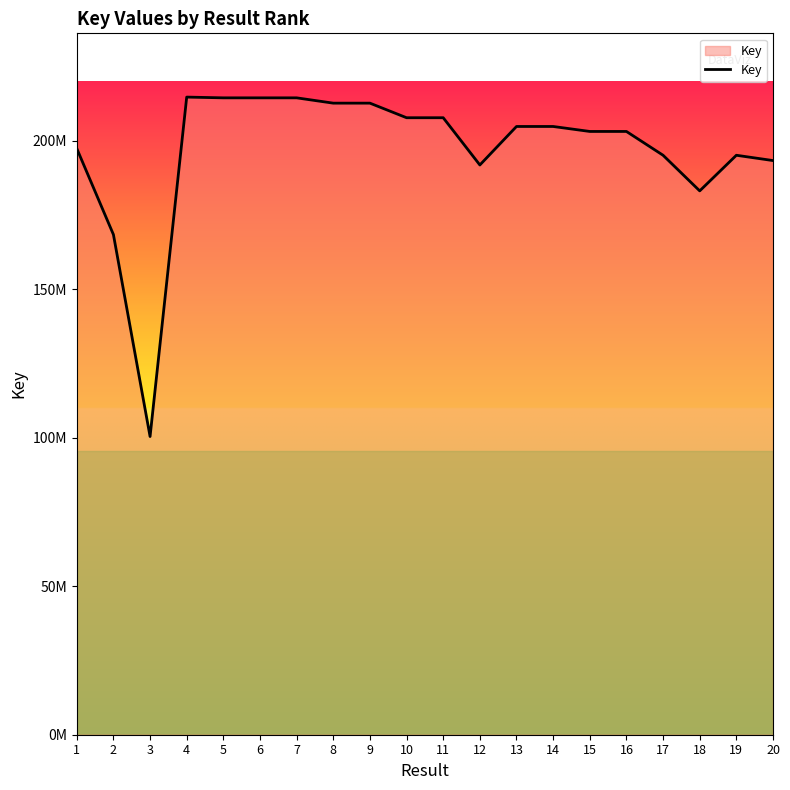

Reading right to left, what are all the values shown in this chart?

20=193321881	19=195106467	18=183112715	17=195106111	16=203121644	15=203121602	14=204797612	13=204797356	12=191832875	11=207742751	10=207743332	9=212651942	8=212651736	7=214439916	6=214439545	5=214439770	4=214691044	3=100403786	2=168402821	1=197387175